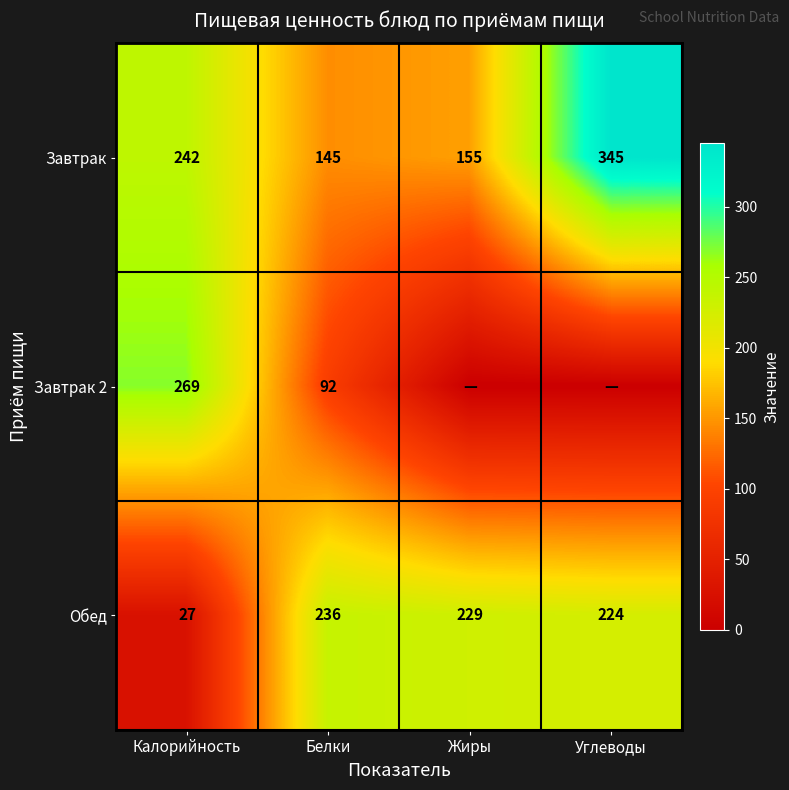

What is the difference between the maximum and minimum values in the Обед series?

209